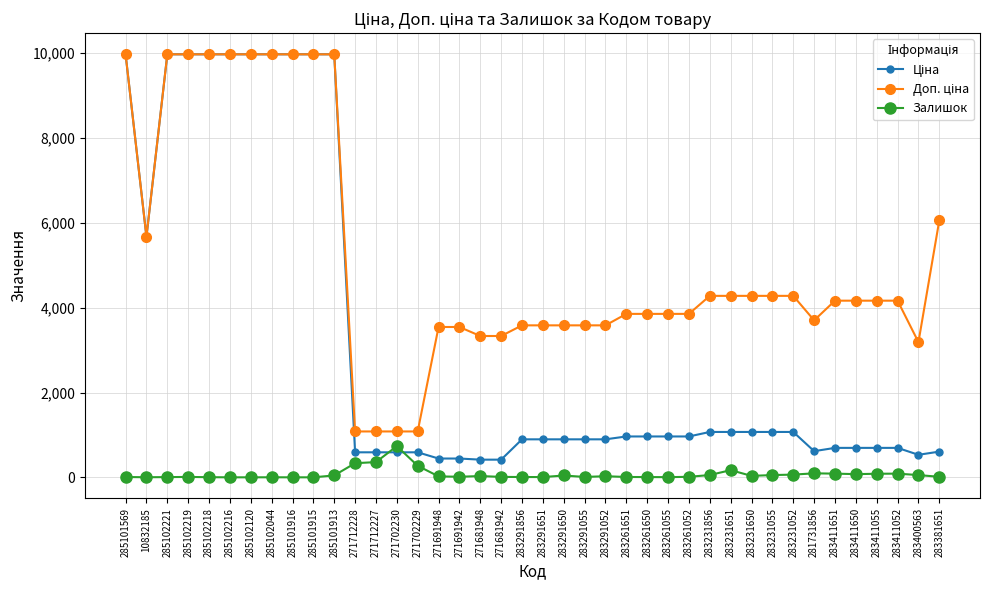

The Залишок series shows 0.0 at 285102216. True or false?

True